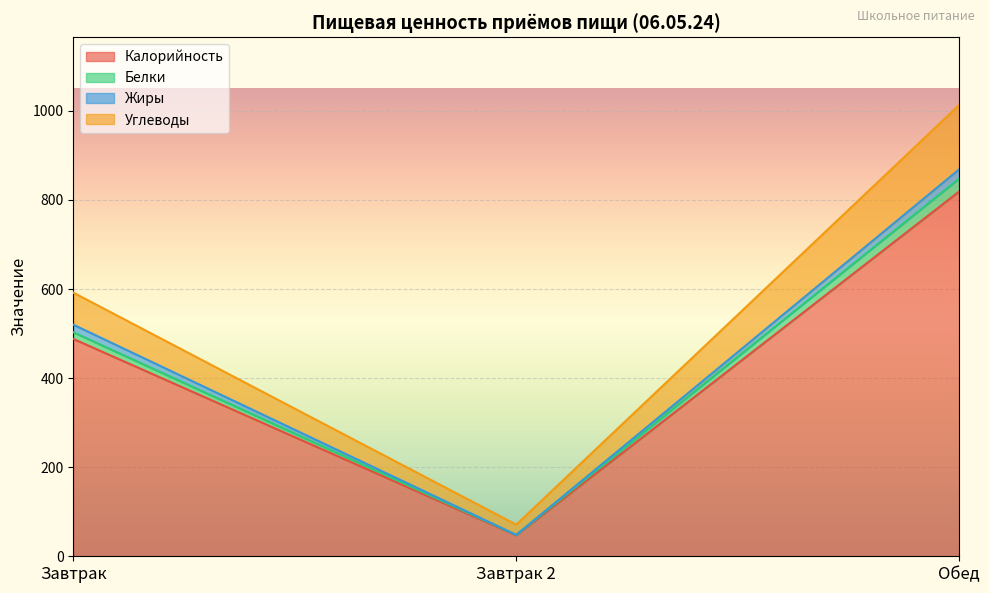

Which category has the lowest value in the Углеводы series?

Завтрак 2